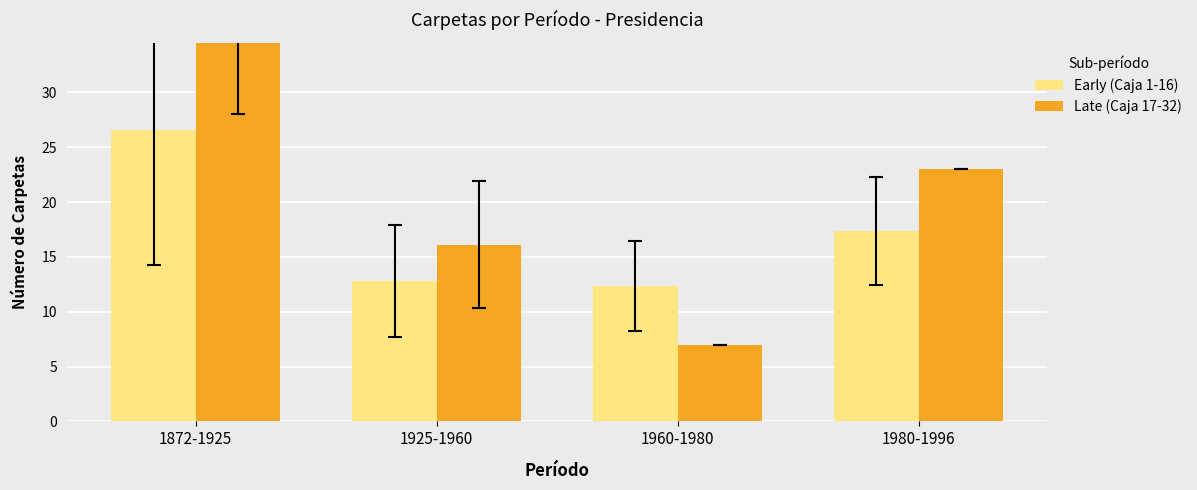

What position from the left is 1960-1980?

3